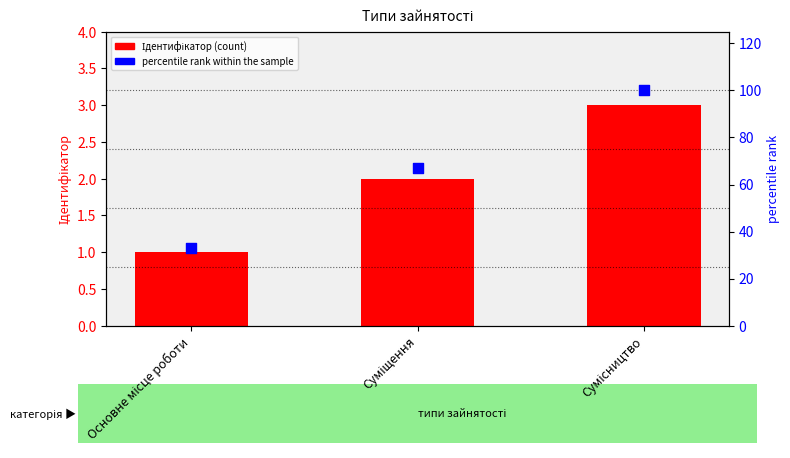

Is the value of percentile rank within the sample at Сумісництво greater than the value of Ідентифікатор at Суміщення?

Yes